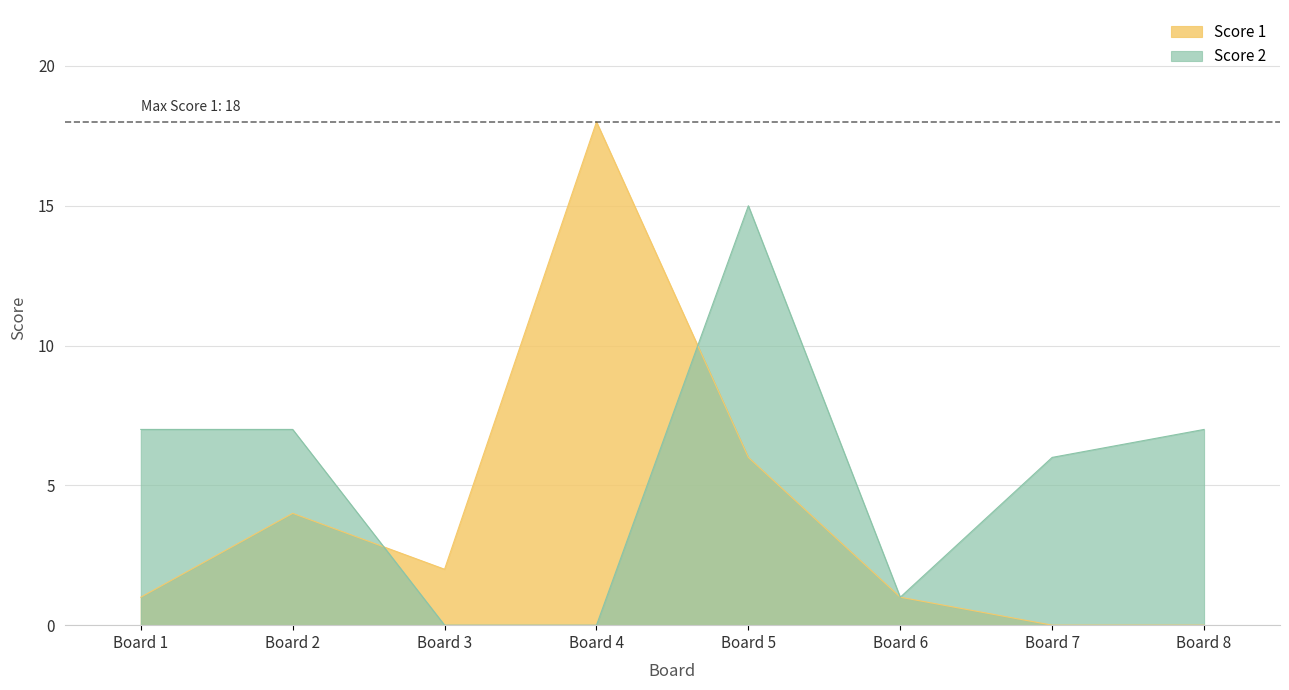

What is the sum of the Score 2 values at 5 and 8?

22